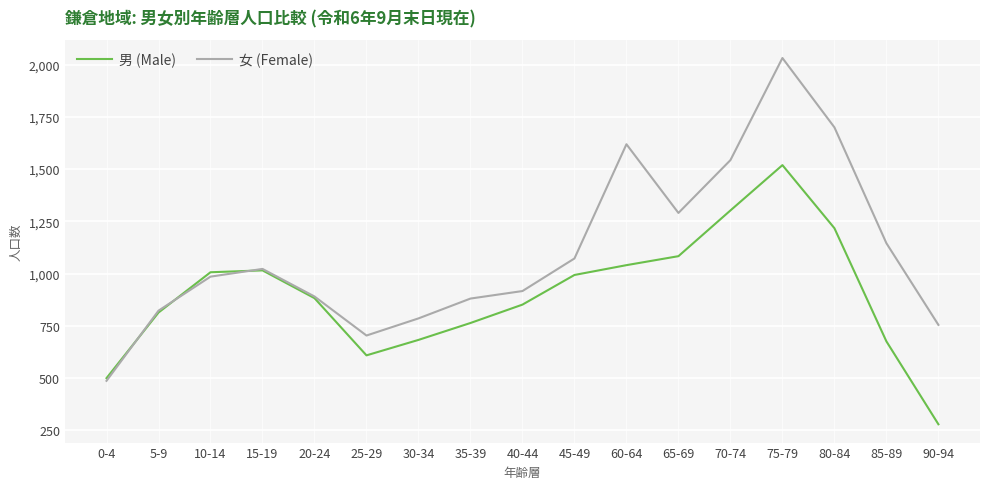

What is the minimum value for 男 (Male)?

278